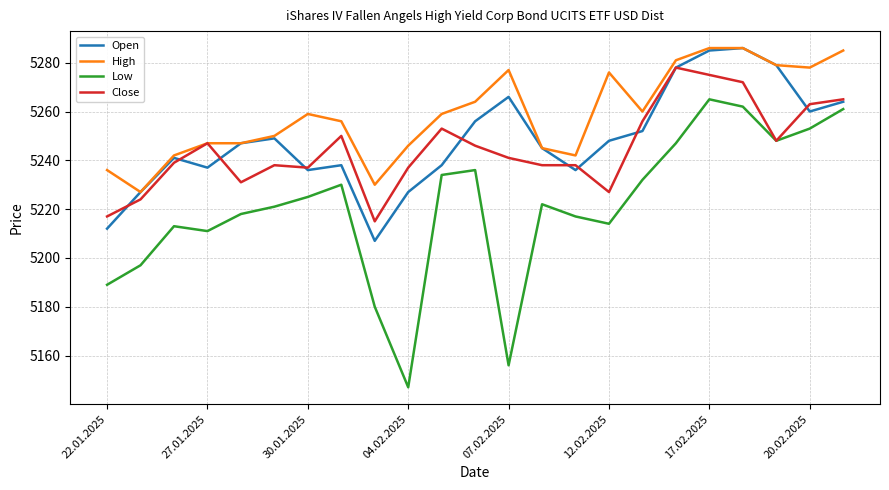

Which series has the largest range (max minus min)?

Low